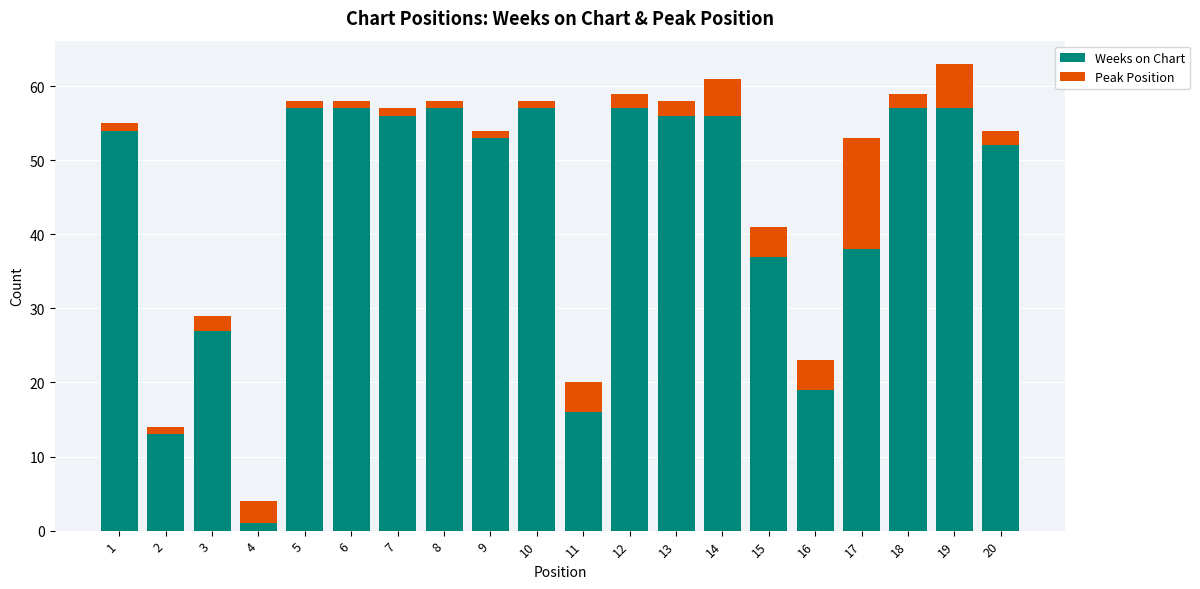

Count the number of data series in this chart.

2